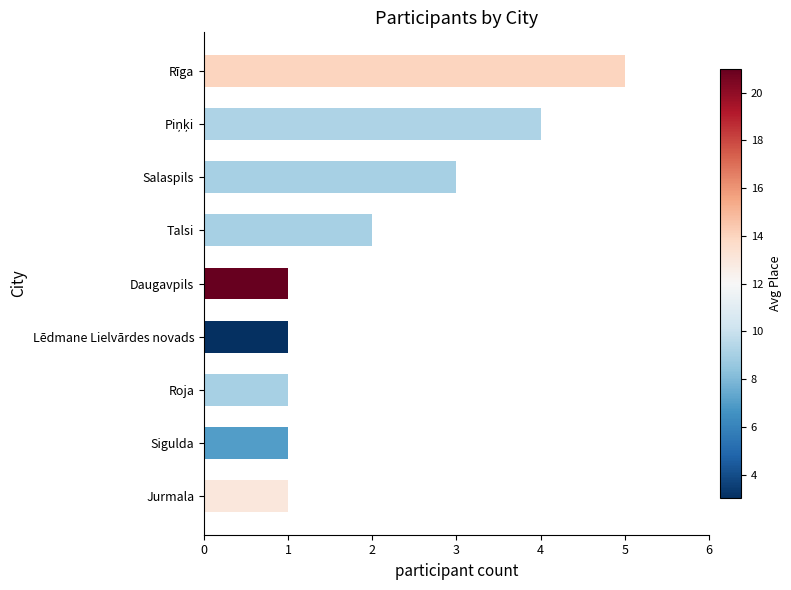

What is the sum of all values?

19